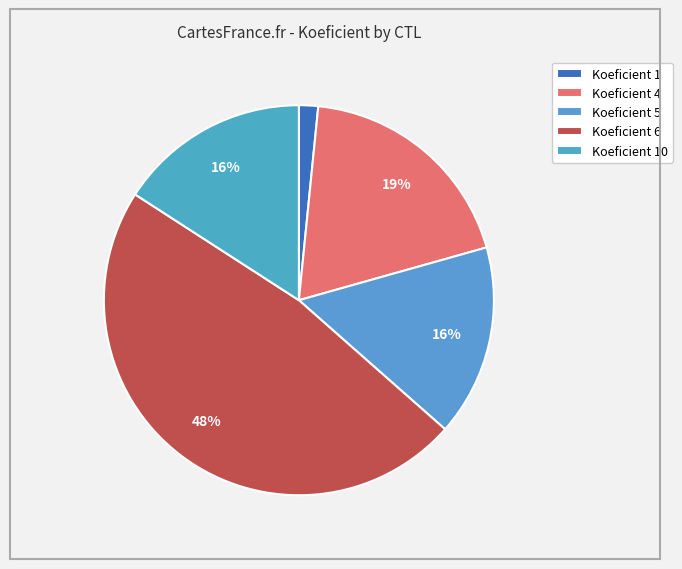

How many slices are in this pie chart?

5